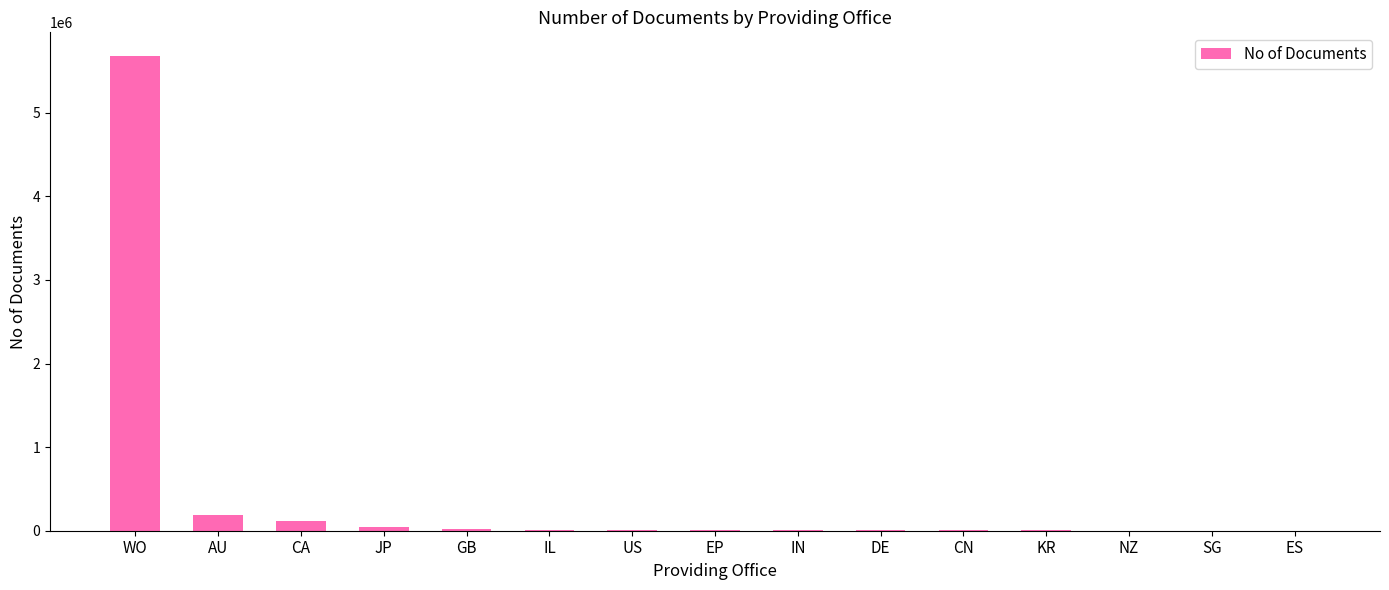

Between WO and IL, which is larger?

WO